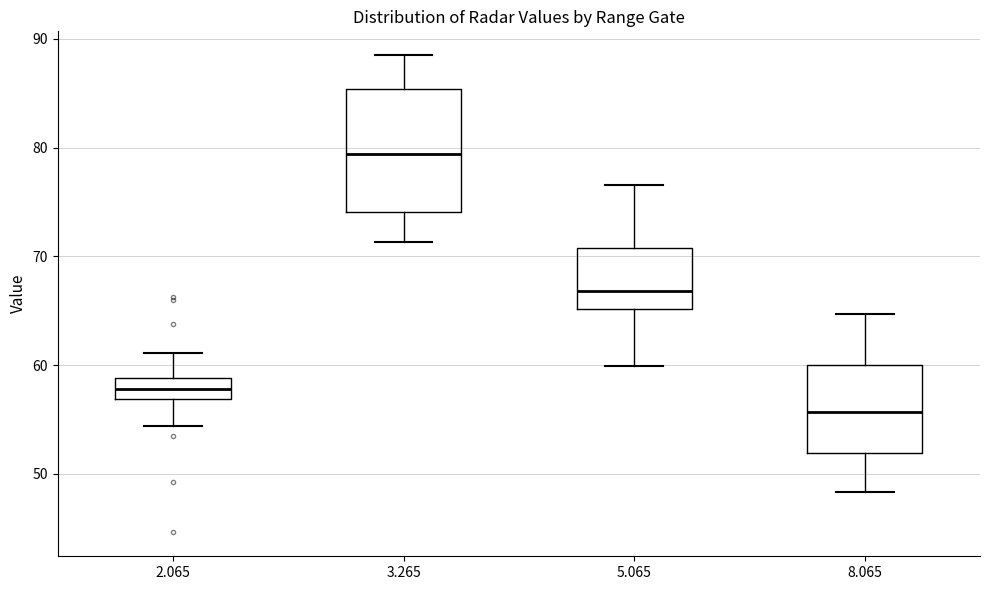

Which box's median line is the lowest?

8.065